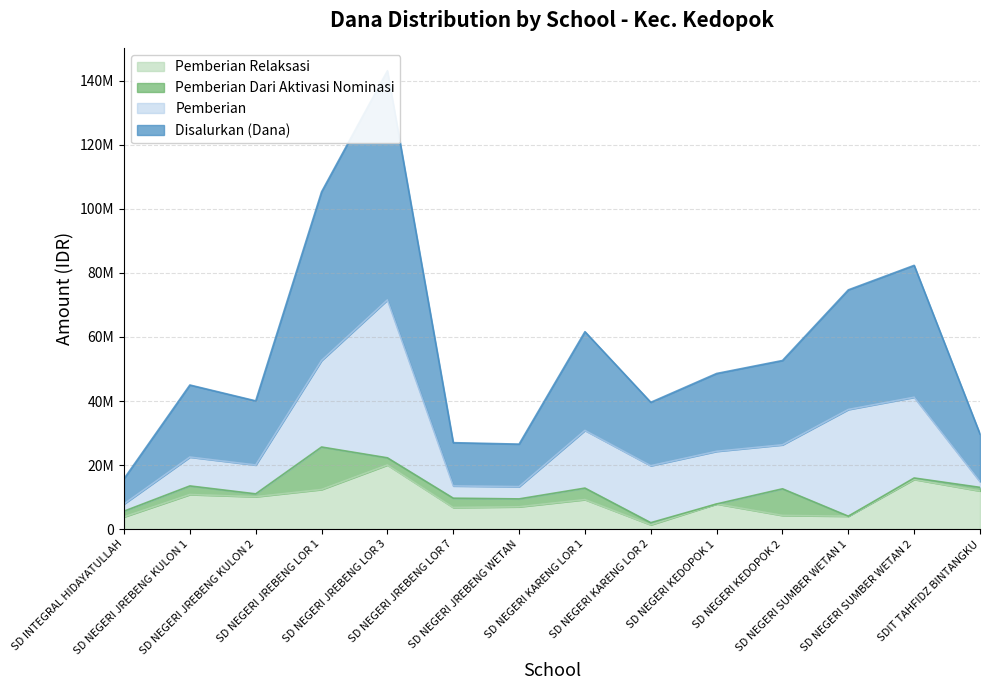

At which label does Disalurkan (Dana) reach its minimum?

SD INTEGRAL HIDAYATULLAH